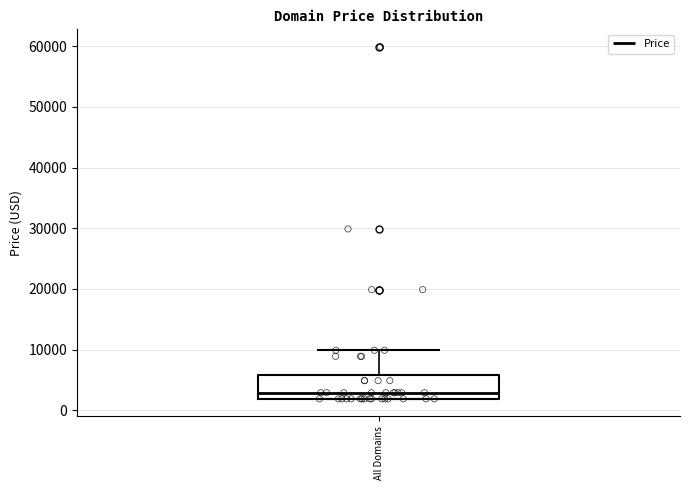

Read this box plot against the y-axis: the position of the median line, the range covered by the box, and the ends of both whiskers. The values are not printed on the chart, so give them approximately, as read against the axis.

median 3000, box 2000 to 6000, whiskers 2000 to 10000